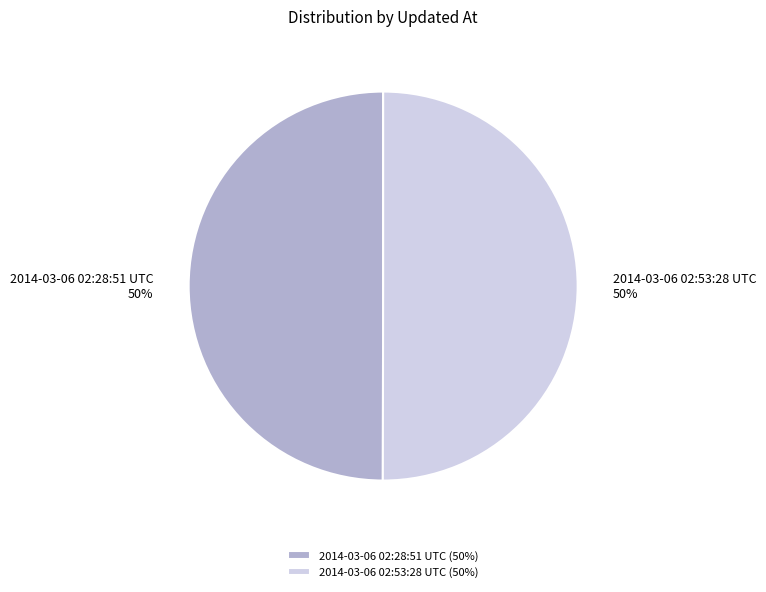

How many segments does this pie chart have?

2